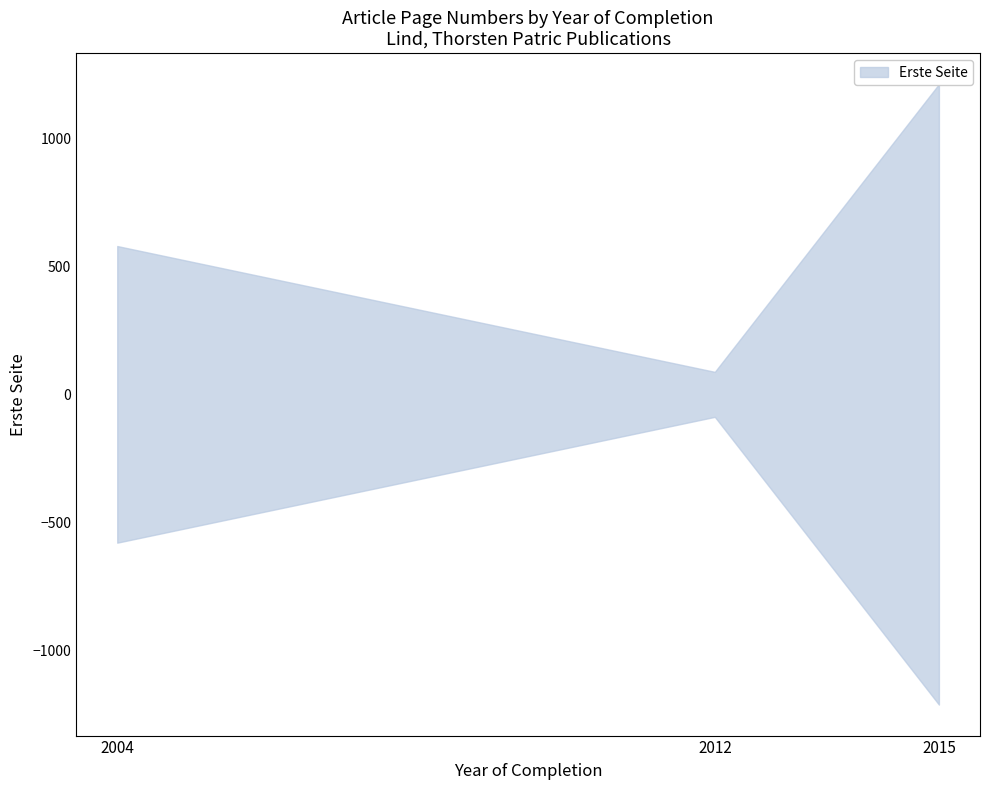

Between 1 and 0, which is larger?

1